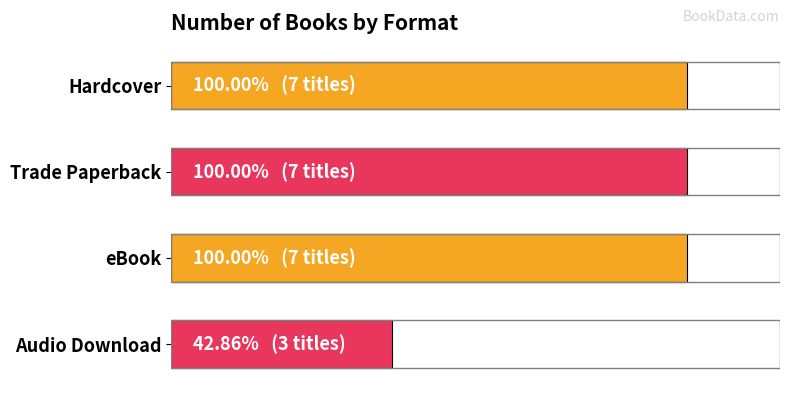

Are the bars grouped side by side (vs. stacked)?

No